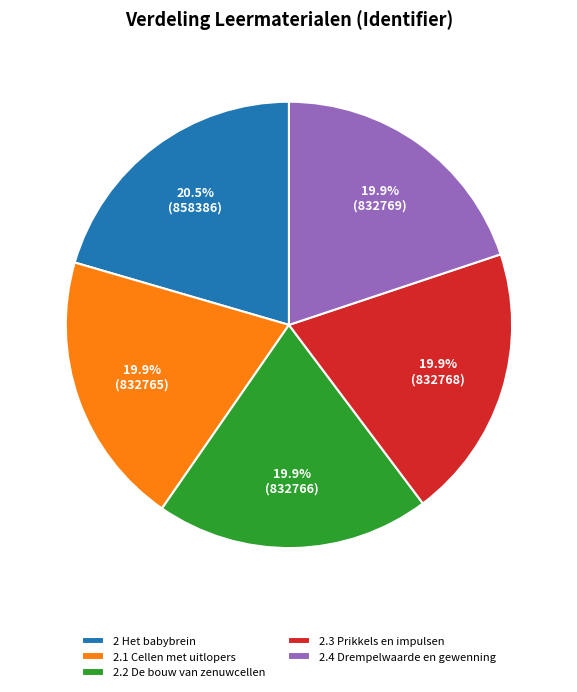

Is there any slice that represents more than half of the pie?

No